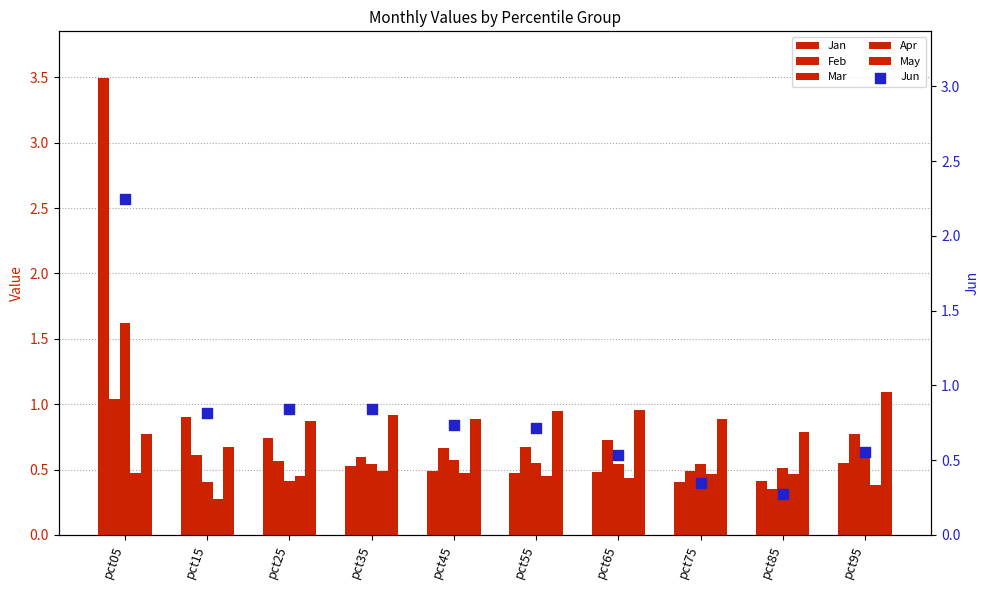

Which series reaches the minimum Y coordinate?

Jun